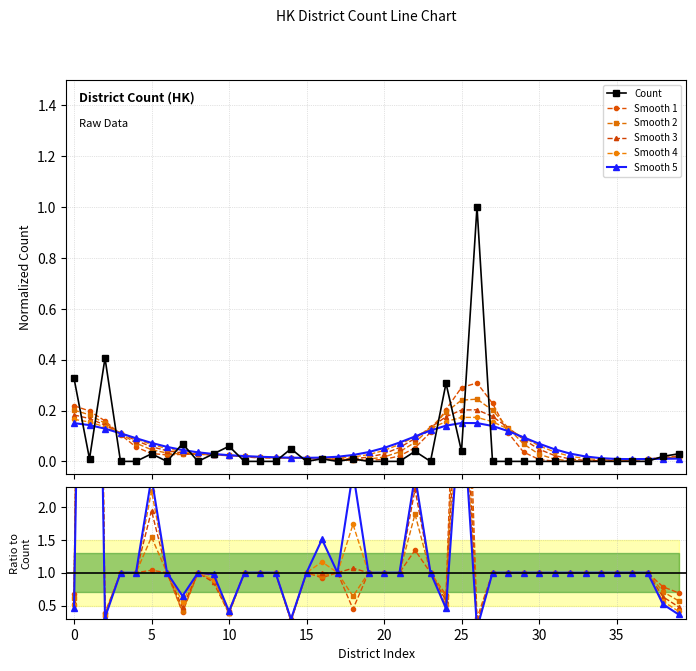

True or false: Smooth 4 has a value of 1.0 at 20.

True